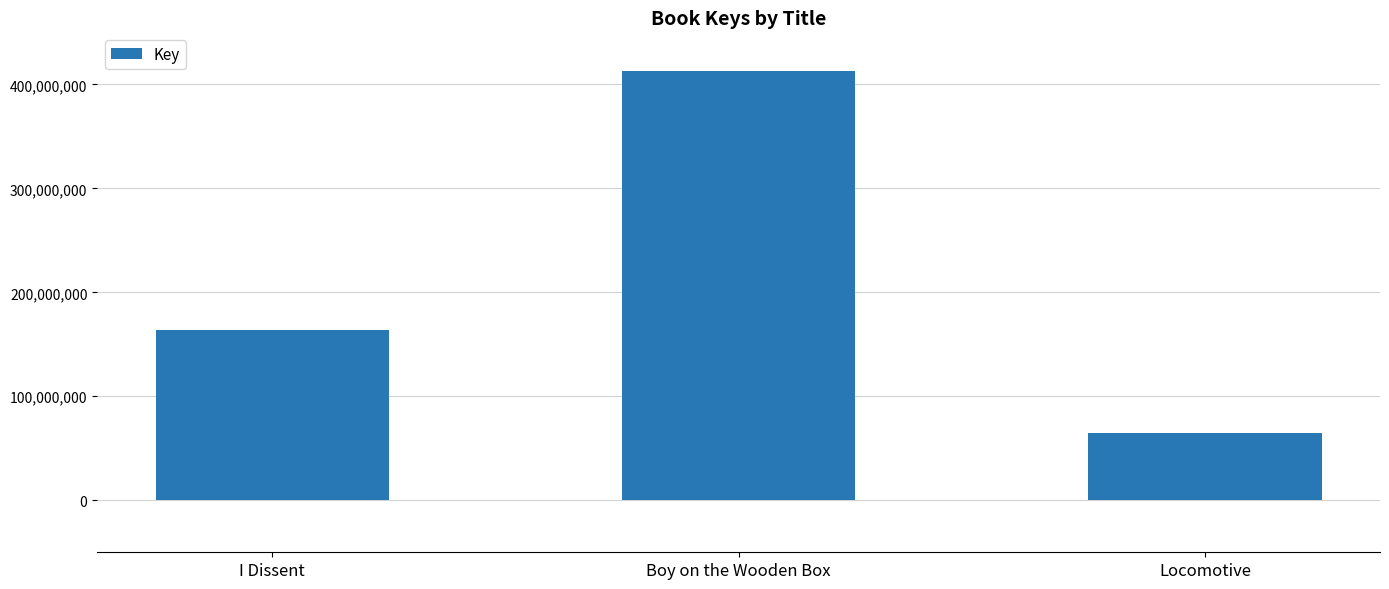

Is it true that the value at Boy on the Wooden Box is 412394819?

True